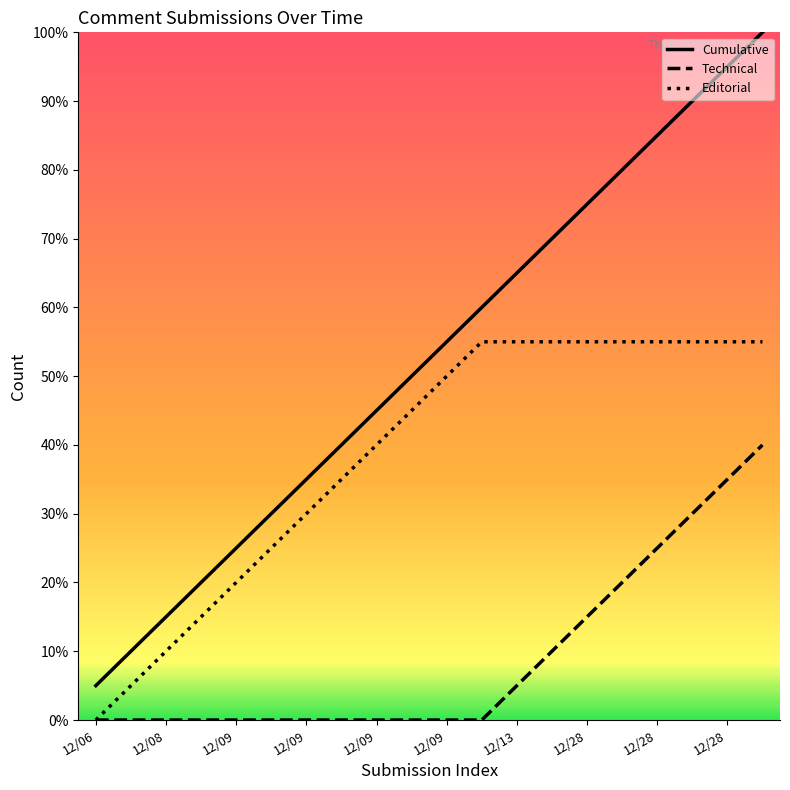

Is this an area chart (filled region under the line)?

No